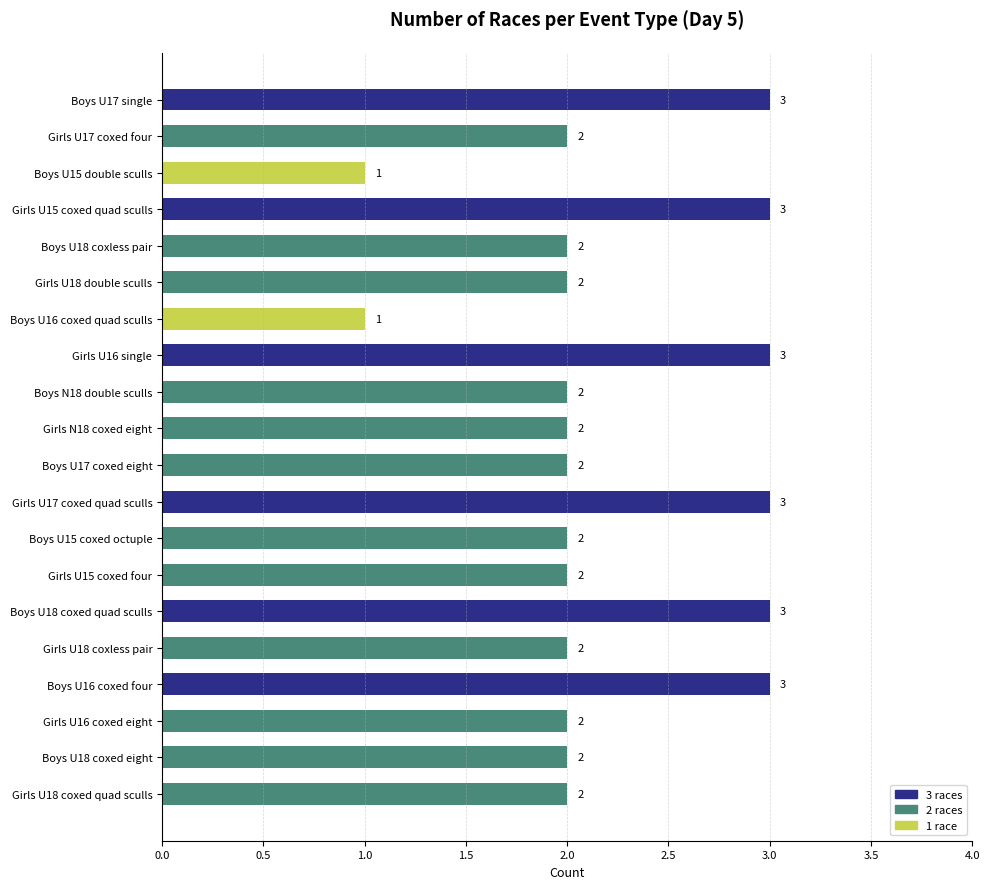

Reading bottom to top, transcribe all the data shown in this chart.

2	2	2	3	2	3	2	2	3	2	2	2	3	1	2	2	3	1	2	3